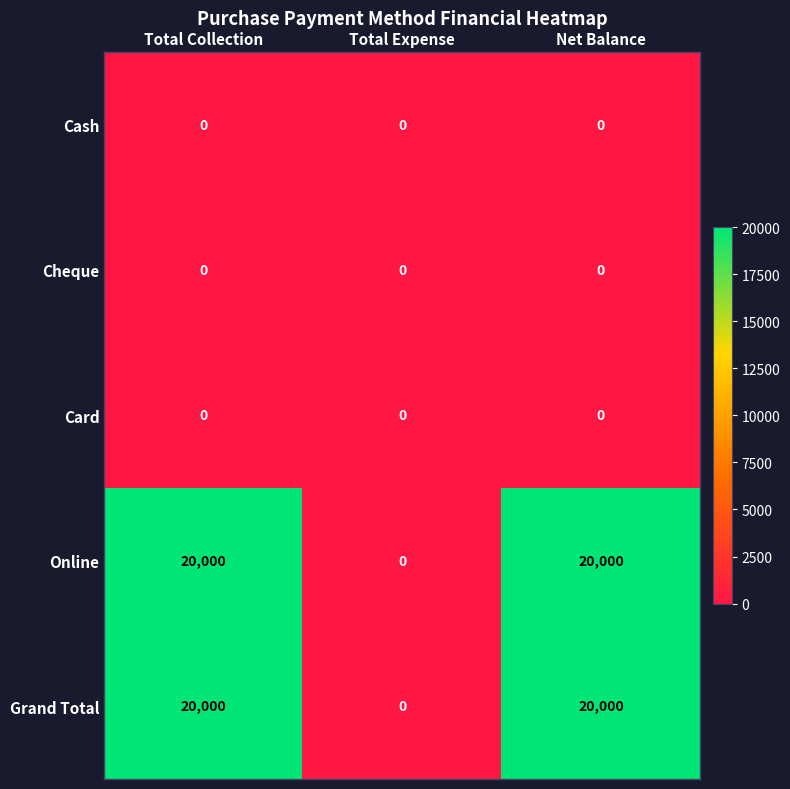

What is the difference between the second highest and minimum values in the Grand Total series?

20000